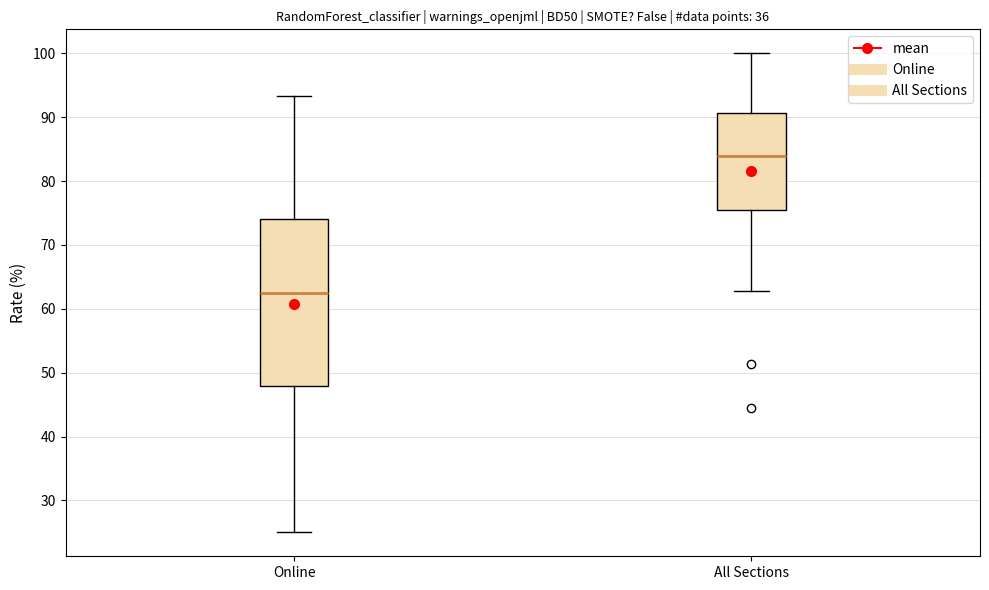

Reading left to right, transcribe this box plot: for each box, give where its median line is, the range the box spans, and where its two whiskers end, as read against the y-axis. The values are not printed on the chart, so give them approximately, as read against the axis.

Online: median 63, box 48 to 74, whiskers 25 to 93
All Sections: median 84, box 76 to 91, whiskers 63 to 100